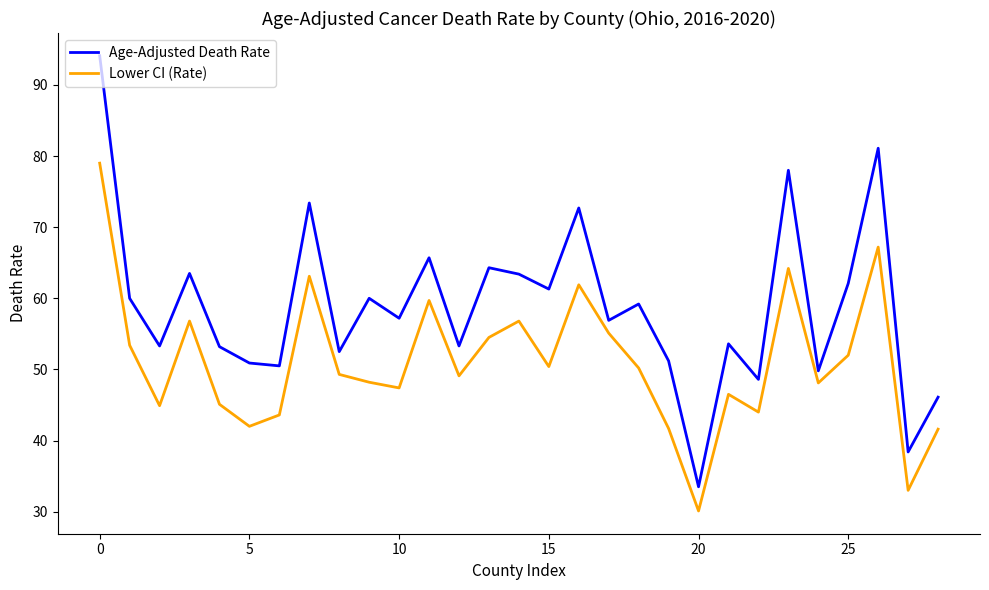

Rank the series by their maximum value, from lowest to highest.

Lower CI (Rate), Age-Adjusted Death Rate